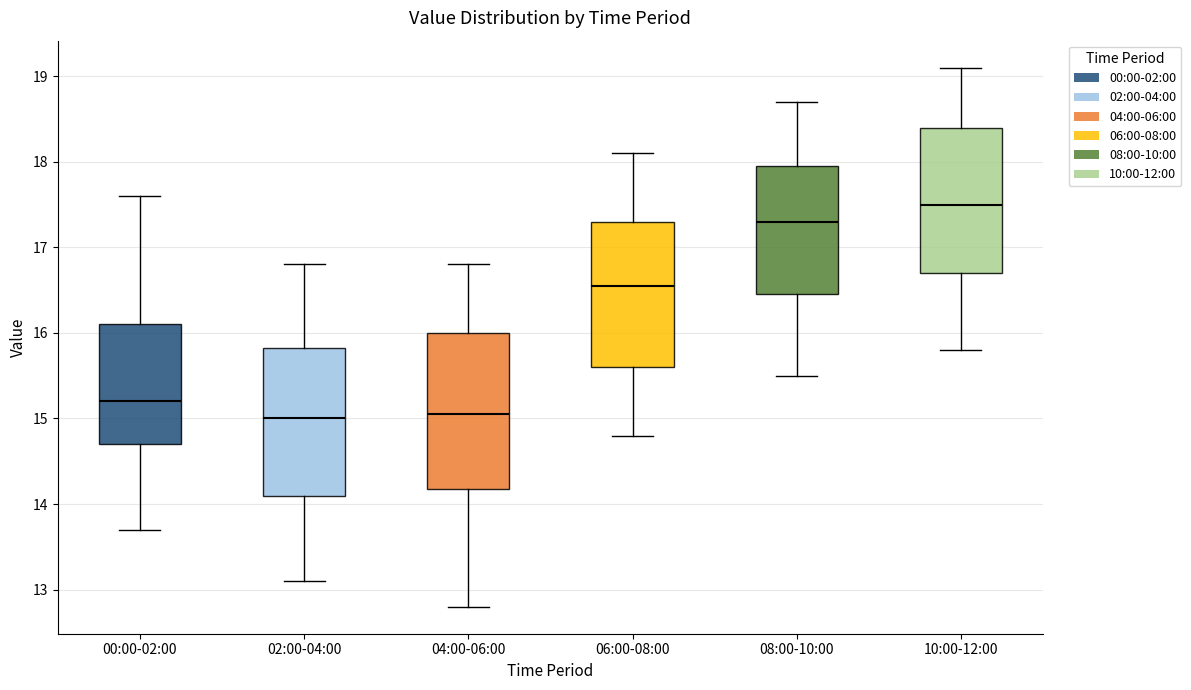

Reading left to right, transcribe this box plot: for each box, give where its median line is, the range the box spans, and where its two whiskers end, as read against the y-axis. The values are not printed on the chart, so give them approximately, as read against the axis.

00:00-02:00: median 15.2, box 14.7 to 16.1, whiskers 13.7 to 17.6
02:00-04:00: median 15.0, box 14.1 to 15.8, whiskers 13.1 to 16.8
04:00-06:00: median 15.1, box 14.2 to 16.0, whiskers 12.8 to 16.8
06:00-08:00: median 16.6, box 15.6 to 17.3, whiskers 14.8 to 18.1
08:00-10:00: median 17.3, box 16.5 to 18.0, whiskers 15.5 to 18.7
10:00-12:00: median 17.5, box 16.7 to 18.4, whiskers 15.8 to 19.1